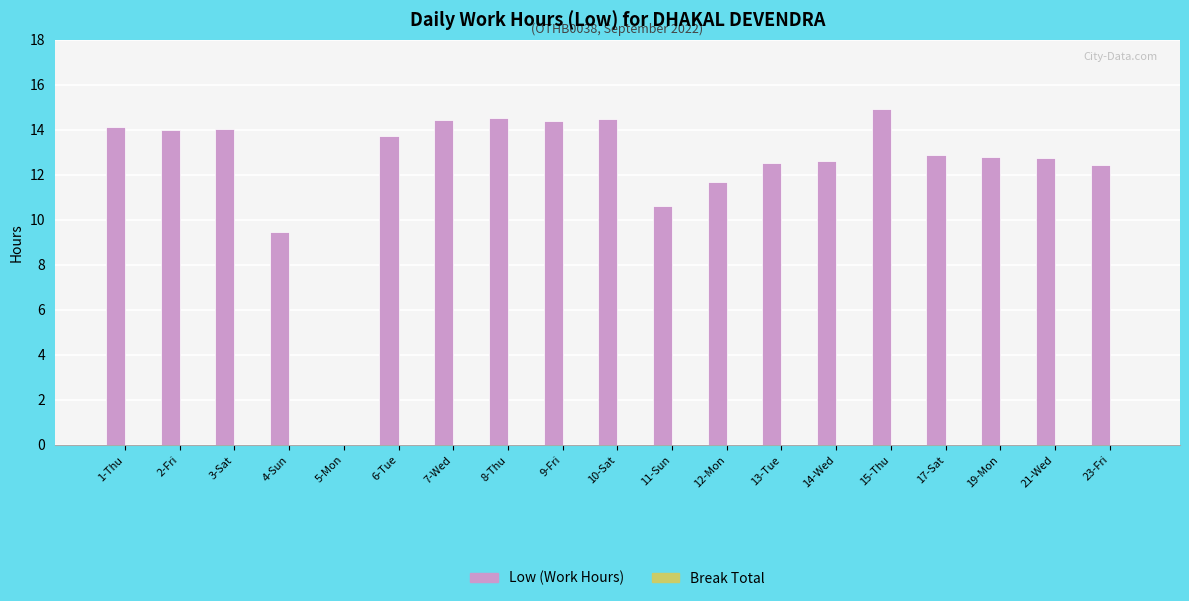

Are the bars grouped side by side (vs. stacked)?

No